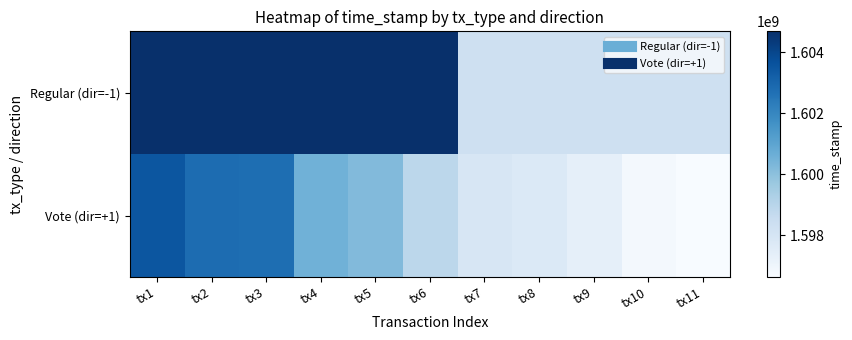

What is the total value across all series at tx8?

3196036452